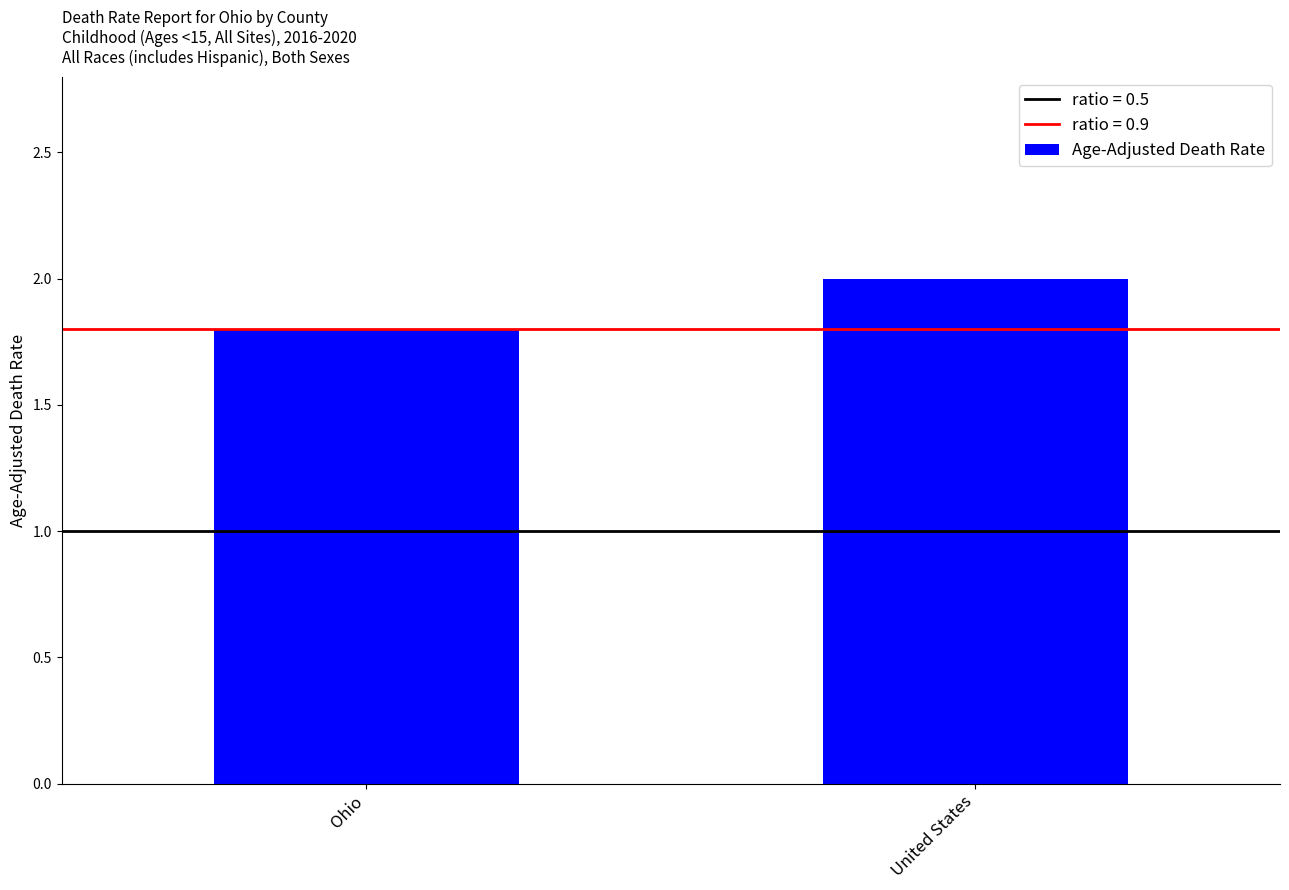

What is the difference between the values at United States and Ohio?

0.2